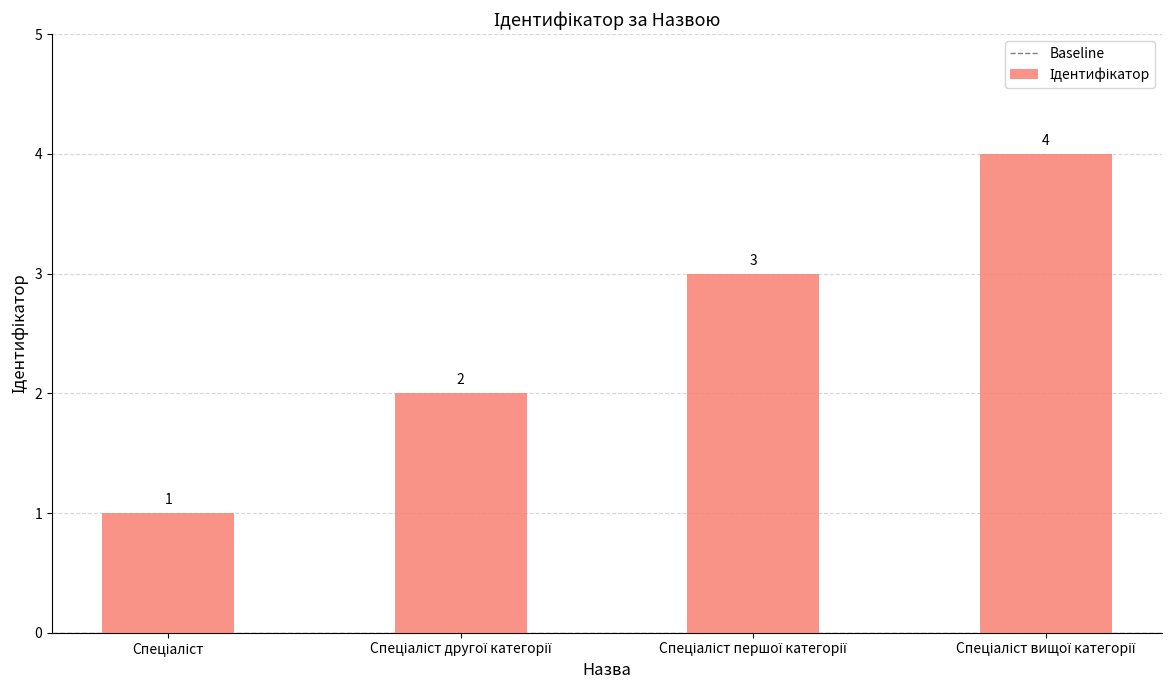

How many categories are shown in the chart?

4